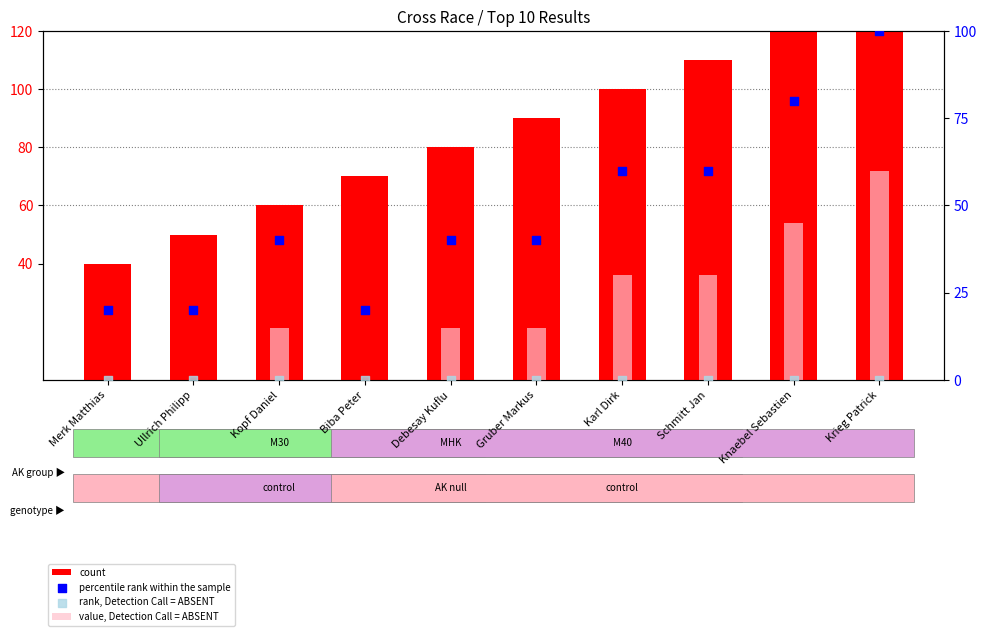

What is the total value across all series at Knaebel Sebastien?

245.0